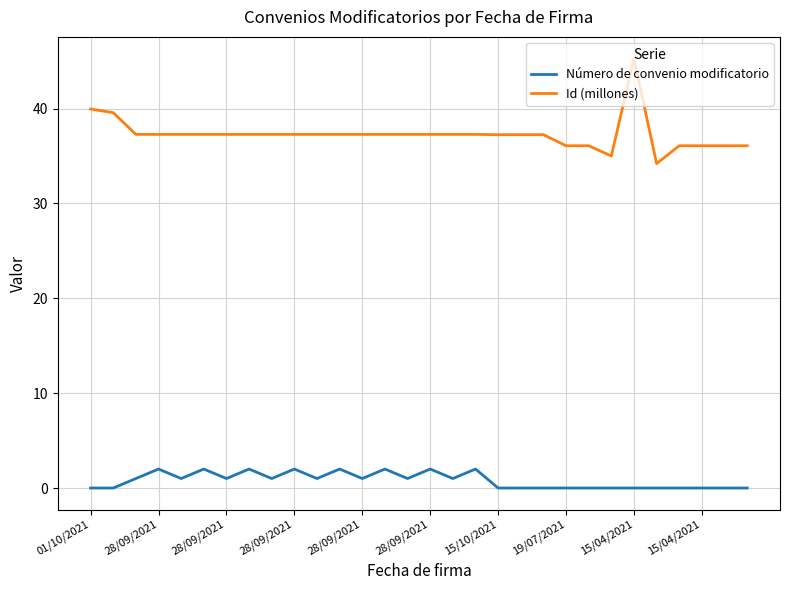

True or false: Número de convenio modificatorio and Id (millones) intersect in this chart.

False